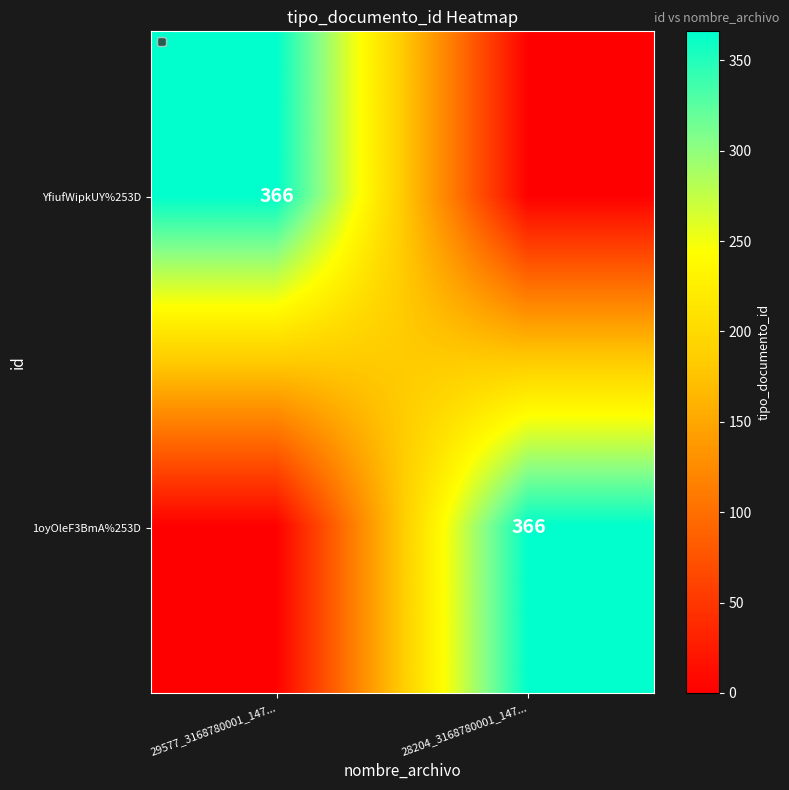

True or false: YfiufWipkUY%253D has a value of 366 at 29577_3168780001_147....

True